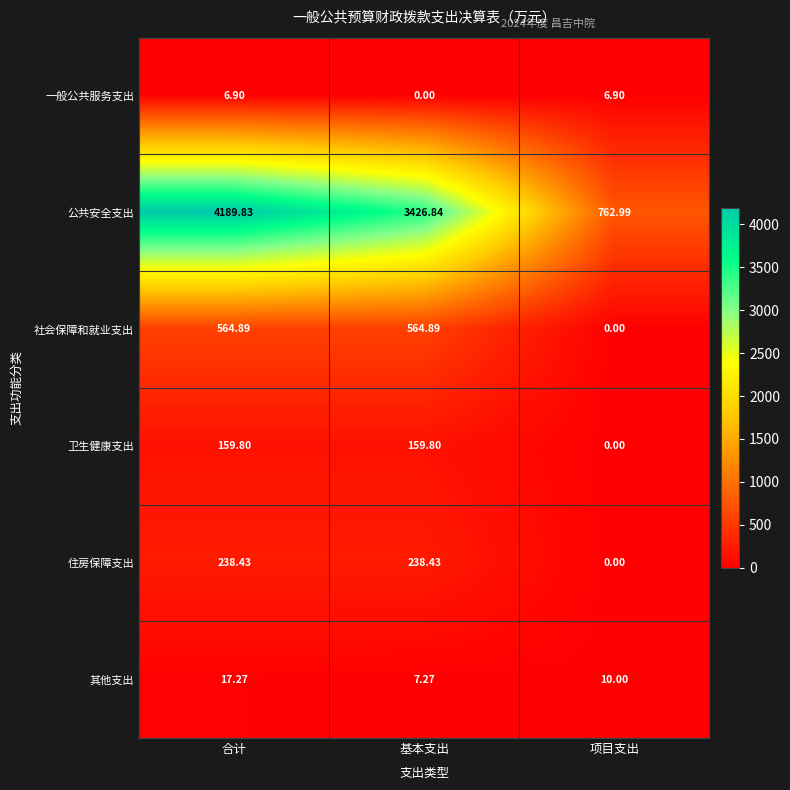

List the series in order of their peak value, highest first.

公共安全支出, 社会保障和就业支出, 住房保障支出, 卫生健康支出, 其他支出, 一般公共服务支出